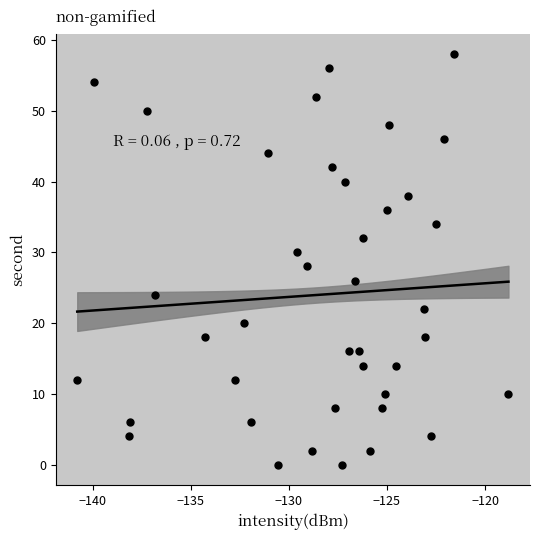

What is the range of Y values (max minus min)?

58